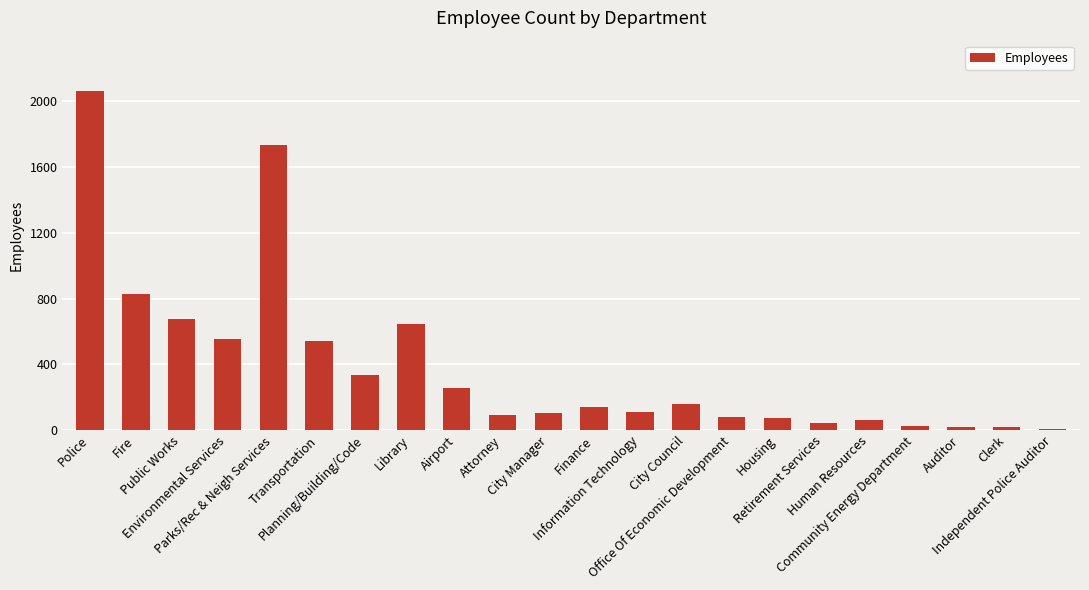

Approximately how many times larger is the value at Fire compared to Airport?

3.2